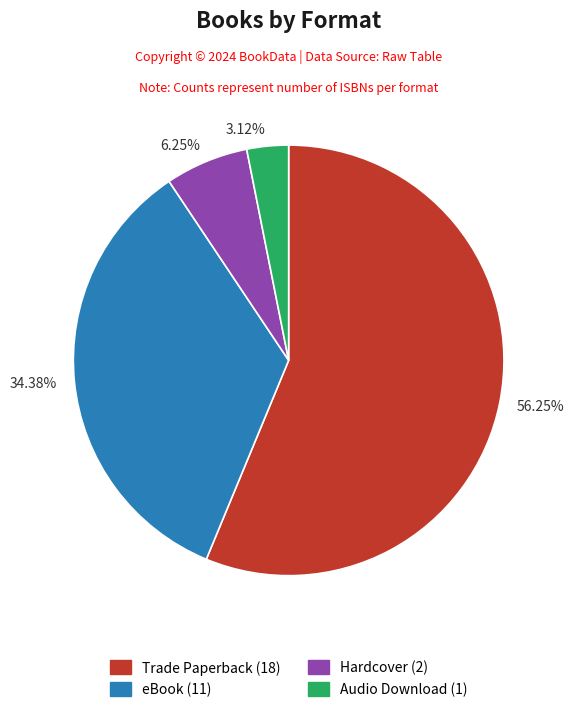

Which category has the biggest portion of the pie?

Trade Paperback